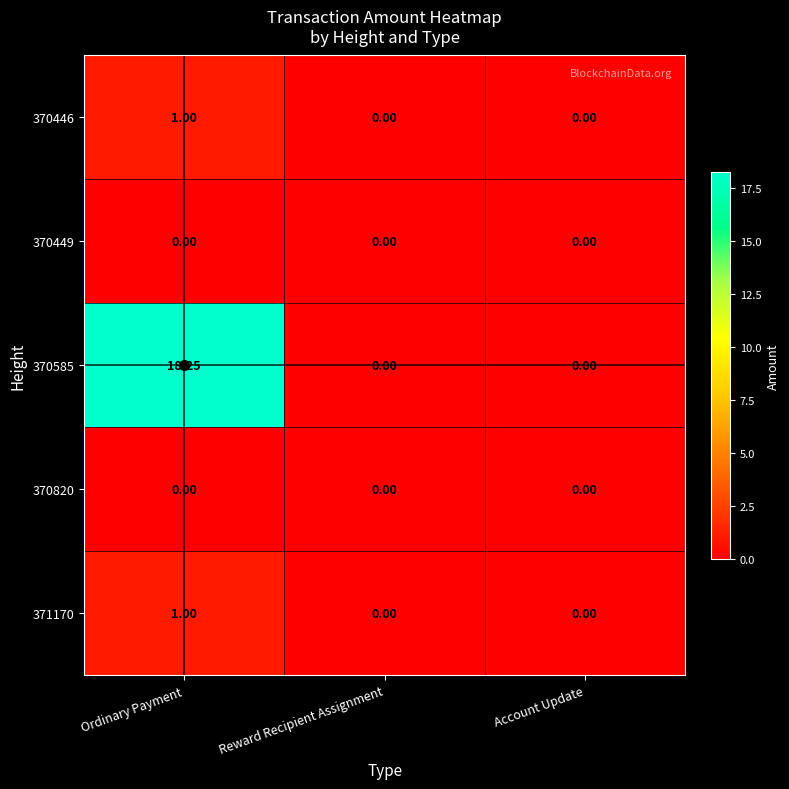

At which category is the sum across all series the highest?

Ordinary Payment